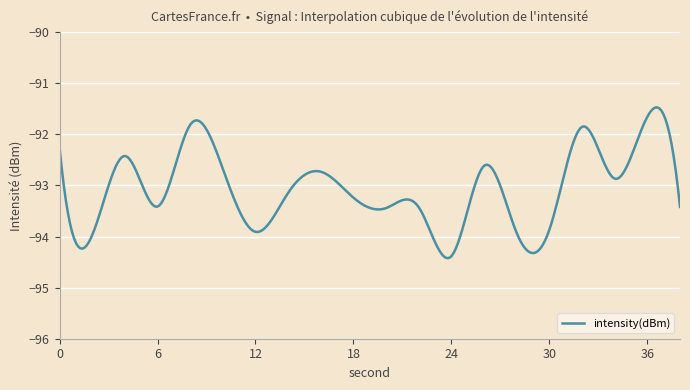

What is the minimum value shown in the chart?

-94.4